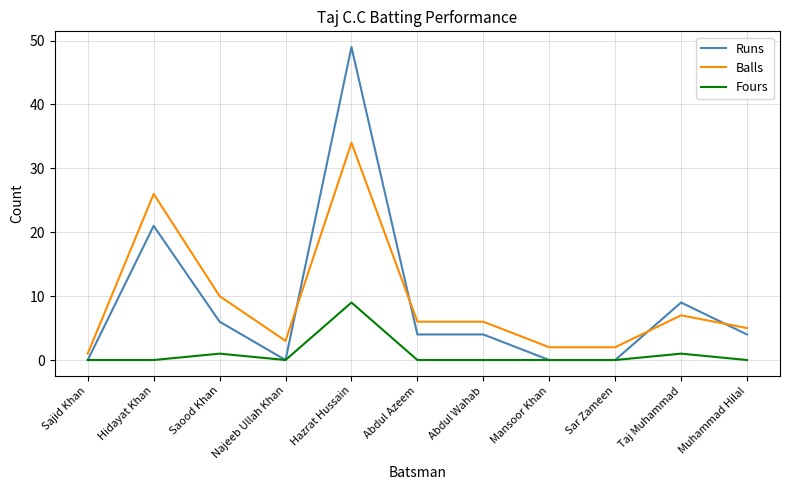

Which series changed the most between Hidayat Khan and Abdul Azeem?

Balls